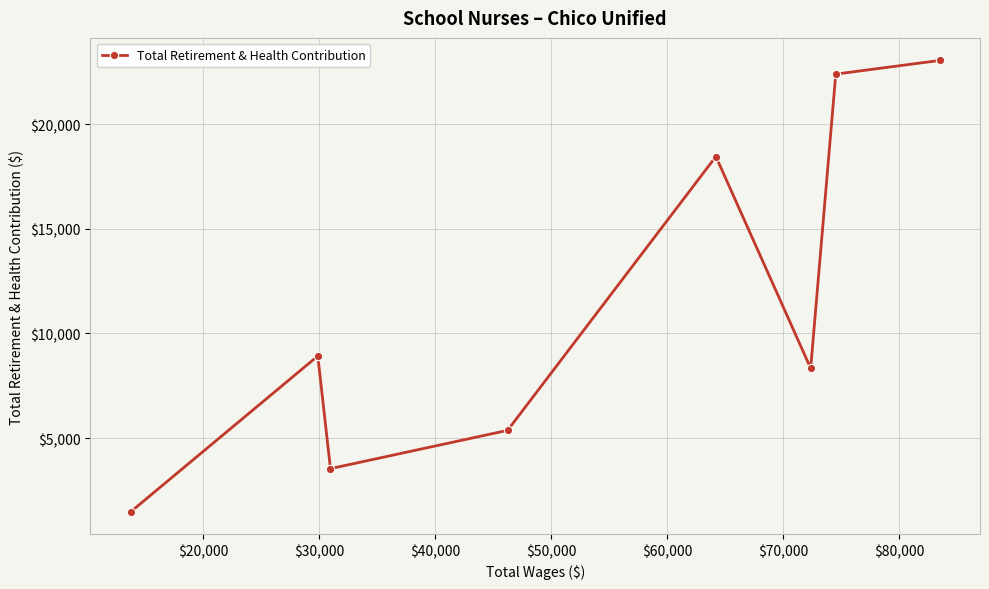

How many interior local valleys (lower than both neighbors) does the data have?

2